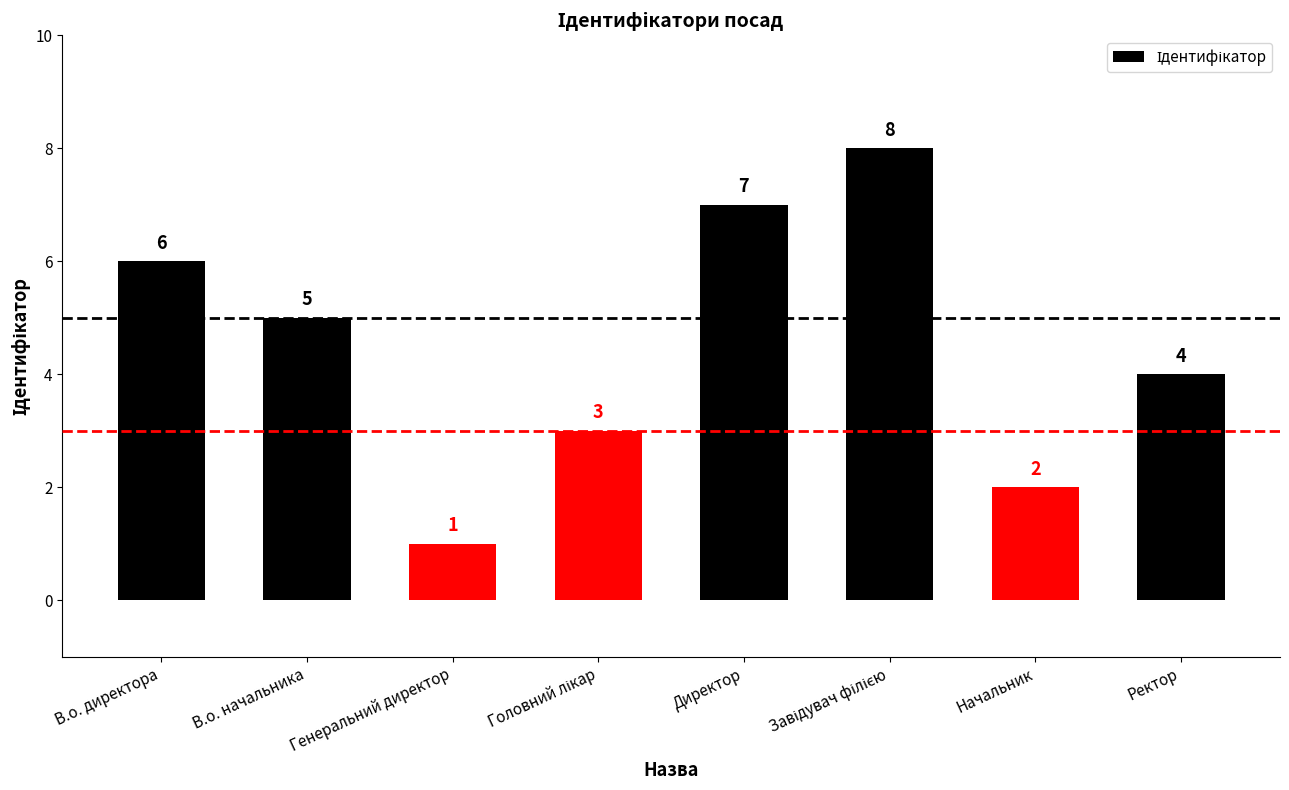

Is it true that the value at Генеральний директор is 2?

False